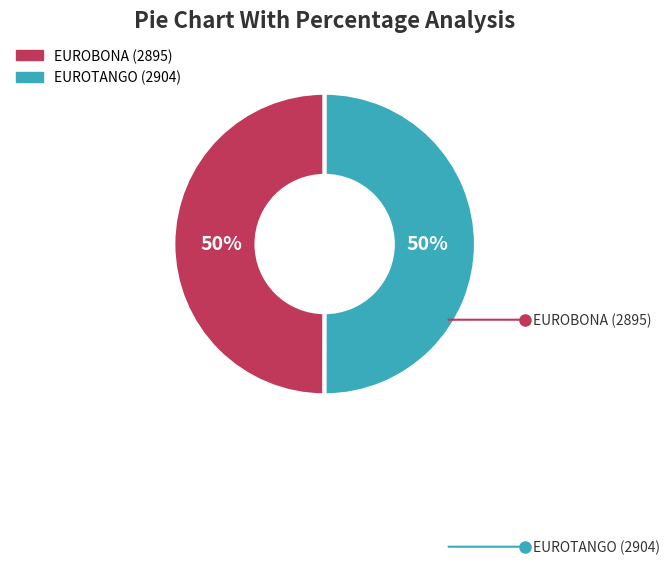

True or false: EUROBONA (2895) accounts for 50% of the total.

True